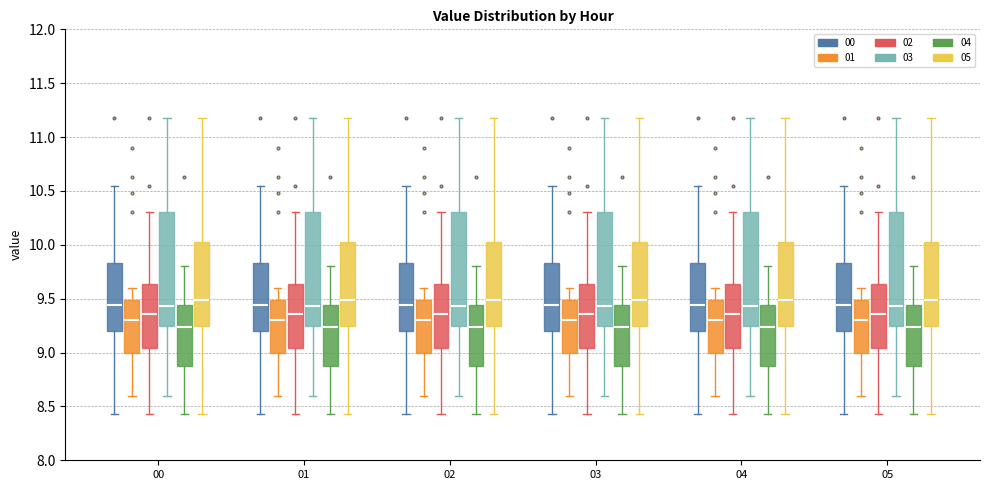

Reading left to right, read every box against the y-axis: the position of its median line, the range the box covers, and the ends of its whiskers. The values are not printed on the chart, so give them approximately, as read against the axis.

00 (00): median 9.45, box 9.20 to 9.85, whiskers 8.45 to 10.55
00 (01): median 9.30, box 9.00 to 9.50, whiskers 8.60 to 9.60
00 (02): median 9.35, box 9.05 to 9.65, whiskers 8.45 to 10.30
00 (03): median 9.45, box 9.25 to 10.30, whiskers 8.60 to 11.20
00 (04): median 9.25, box 8.90 to 9.45, whiskers 8.45 to 9.80
00 (05): median 9.50, box 9.25 to 10.00, whiskers 8.45 to 11.20
01 (00): median 9.45, box 9.20 to 9.85, whiskers 8.45 to 10.55
01 (01): median 9.30, box 9.00 to 9.50, whiskers 8.60 to 9.60
01 (02): median 9.35, box 9.05 to 9.65, whiskers 8.45 to 10.30
01 (03): median 9.45, box 9.25 to 10.30, whiskers 8.60 to 11.20
01 (04): median 9.25, box 8.90 to 9.45, whiskers 8.45 to 9.80
01 (05): median 9.50, box 9.25 to 10.00, whiskers 8.45 to 11.20
02 (00): median 9.45, box 9.20 to 9.85, whiskers 8.45 to 10.55
02 (01): median 9.30, box 9.00 to 9.50, whiskers 8.60 to 9.60
02 (02): median 9.35, box 9.05 to 9.65, whiskers 8.45 to 10.30
02 (03): median 9.45, box 9.25 to 10.30, whiskers 8.60 to 11.20
02 (04): median 9.25, box 8.90 to 9.45, whiskers 8.45 to 9.80
02 (05): median 9.50, box 9.25 to 10.00, whiskers 8.45 to 11.20
03 (00): median 9.45, box 9.20 to 9.85, whiskers 8.45 to 10.55
03 (01): median 9.30, box 9.00 to 9.50, whiskers 8.60 to 9.60
03 (02): median 9.35, box 9.05 to 9.65, whiskers 8.45 to 10.30
03 (03): median 9.45, box 9.25 to 10.30, whiskers 8.60 to 11.20
03 (04): median 9.25, box 8.90 to 9.45, whiskers 8.45 to 9.80
03 (05): median 9.50, box 9.25 to 10.00, whiskers 8.45 to 11.20
04 (00): median 9.45, box 9.20 to 9.85, whiskers 8.45 to 10.55
04 (01): median 9.30, box 9.00 to 9.50, whiskers 8.60 to 9.60
04 (02): median 9.35, box 9.05 to 9.65, whiskers 8.45 to 10.30
04 (03): median 9.45, box 9.25 to 10.30, whiskers 8.60 to 11.20
04 (04): median 9.25, box 8.90 to 9.45, whiskers 8.45 to 9.80
04 (05): median 9.50, box 9.25 to 10.00, whiskers 8.45 to 11.20
05 (00): median 9.45, box 9.20 to 9.85, whiskers 8.45 to 10.55
05 (01): median 9.30, box 9.00 to 9.50, whiskers 8.60 to 9.60
05 (02): median 9.35, box 9.05 to 9.65, whiskers 8.45 to 10.30
05 (03): median 9.45, box 9.25 to 10.30, whiskers 8.60 to 11.20
05 (04): median 9.25, box 8.90 to 9.45, whiskers 8.45 to 9.80
05 (05): median 9.50, box 9.25 to 10.00, whiskers 8.45 to 11.20